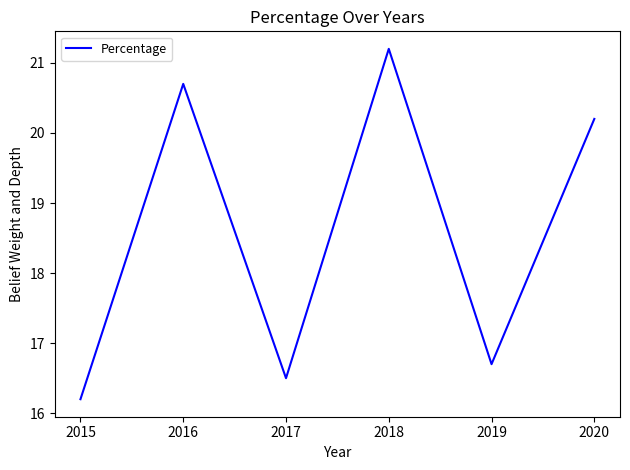

What is the sum of the values at 2017 and 2018?

37.7